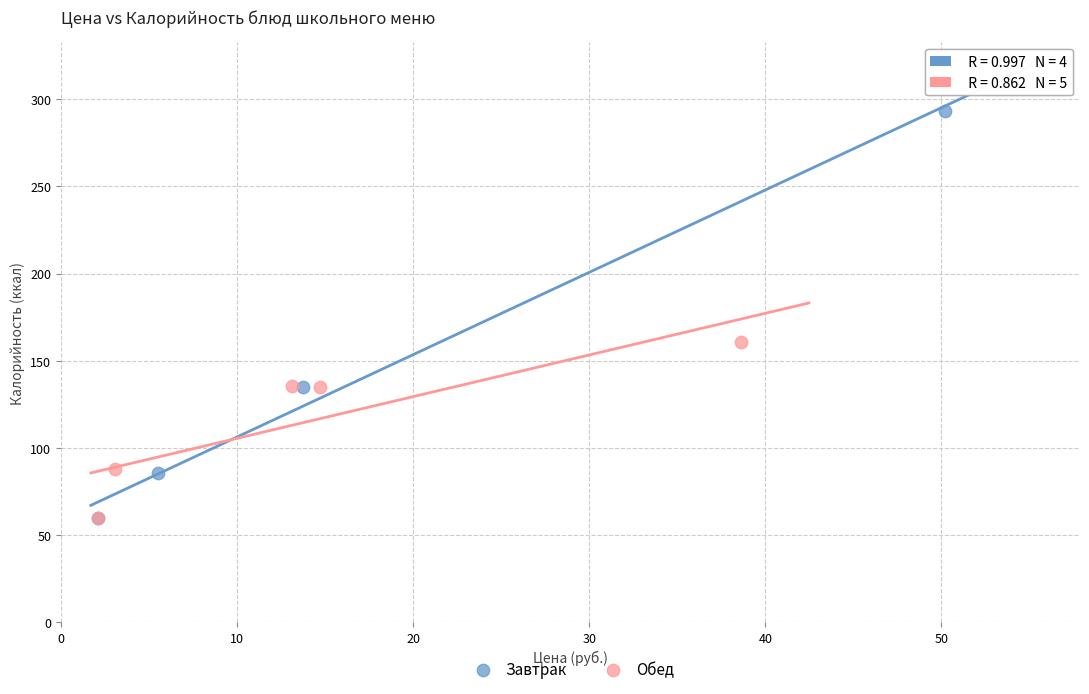

Which series has the largest Y range (max minus min)?

Завтрак